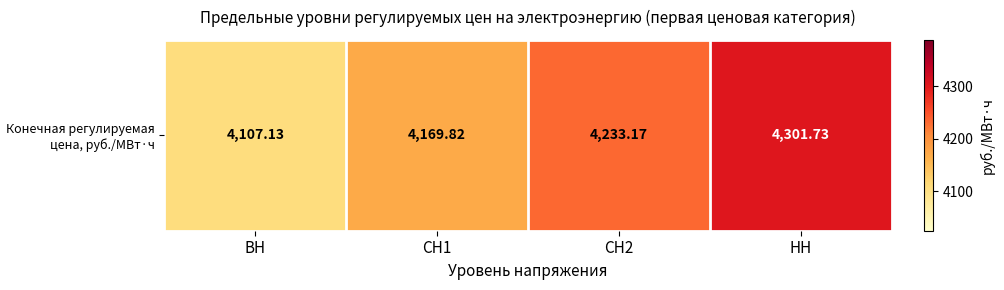

What is the difference between the values at СН1 and ВН?

62.7